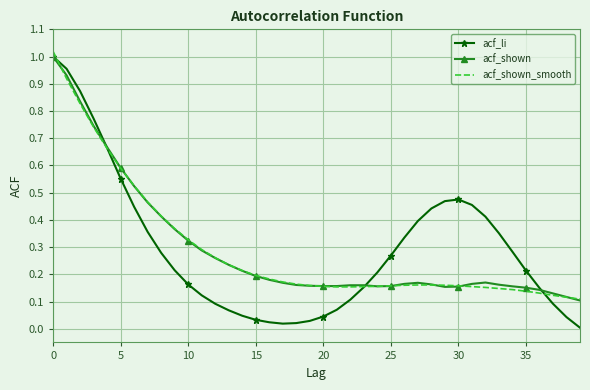

Which series has the widest spread of values?

acf_li